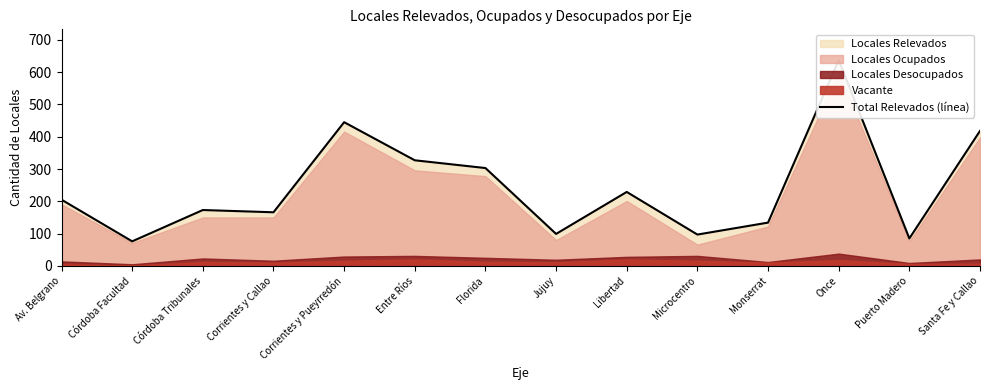

Reading left to right, what are all the values shown in this chart?

Av. Belgrano=205	Córdoba Facultad=76	Córdoba Tribunales=173	Corrientes y Callao=166	Corrientes y Pueyrredón=445	Entre Ríos=327	Florida=303	Jujuy=99	Libertad=229	Microcentro=97	Monserrat=134	Once=637	Puerto Madero=85	Santa Fe y Callao=418